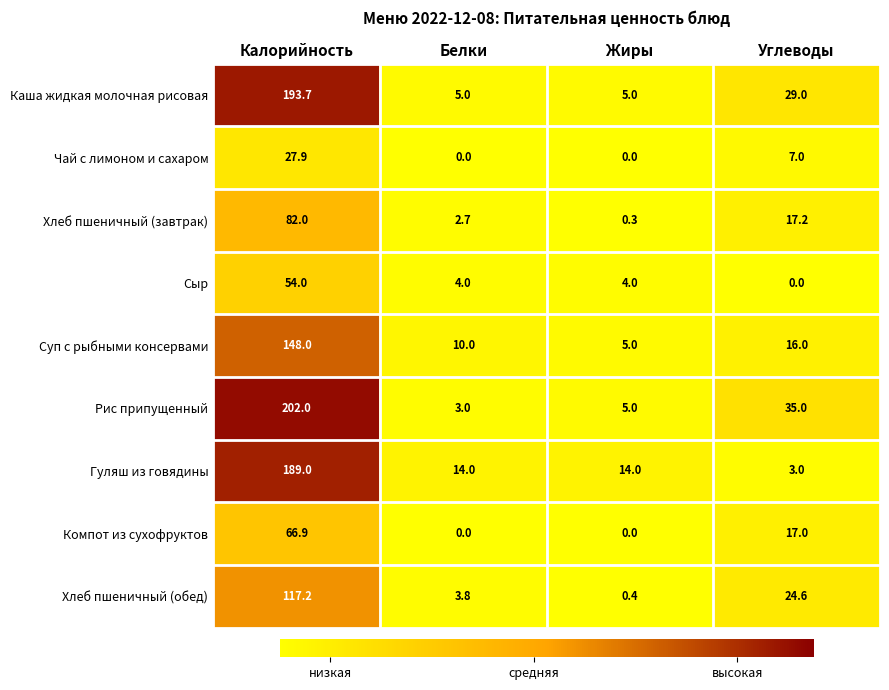

List the series in order of their peak value, lowest first.

Чай с лимоном и сахаром, Сыр, Компот из сухофруктов, Хлеб пшеничный (завтрак), Хлеб пшеничный (обед), Суп с рыбными консервами, Гуляш из говядины, Каша жидкая молочная рисовая, Рис припущенный